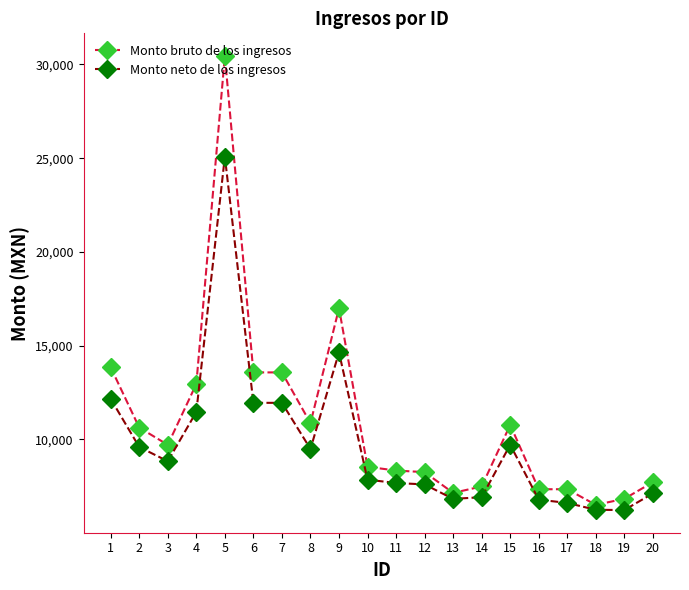

The value of Monto bruto de los ingresos at 12 is 8253.1. True or false?

True